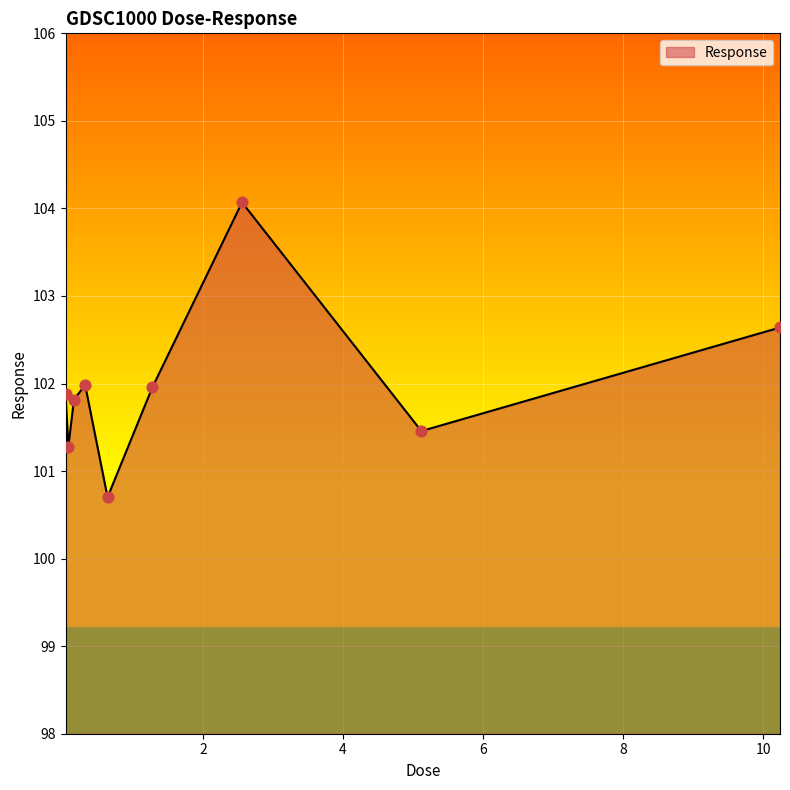

What is the maximum value shown in the chart?

104.1